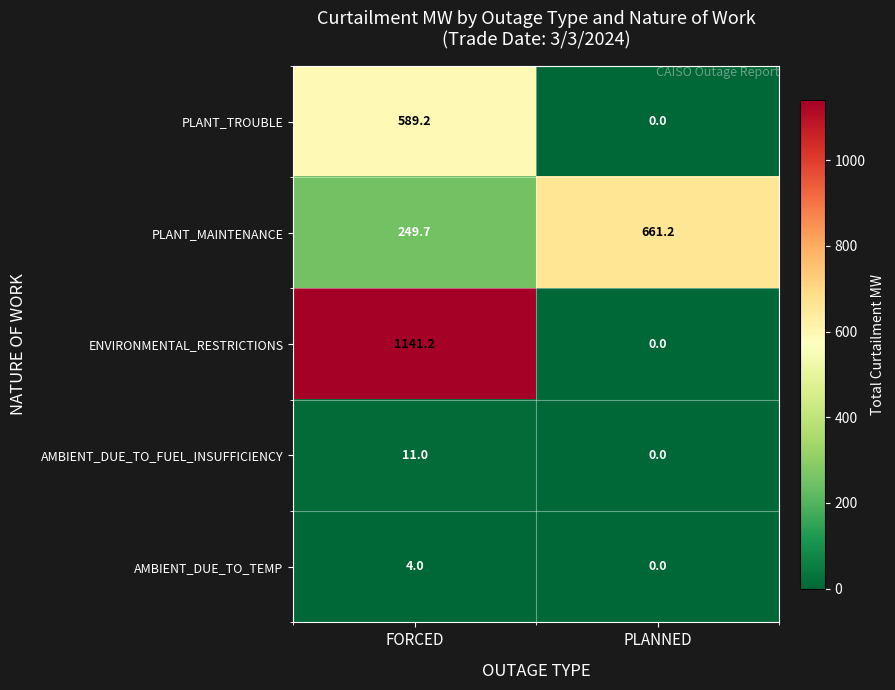

List the series in order of their peak value, highest first.

ENVIRONMENTAL_RESTRICTIONS, PLANT_MAINTENANCE, PLANT_TROUBLE, AMBIENT_DUE_TO_FUEL_INSUFFICIENCY, AMBIENT_DUE_TO_TEMP